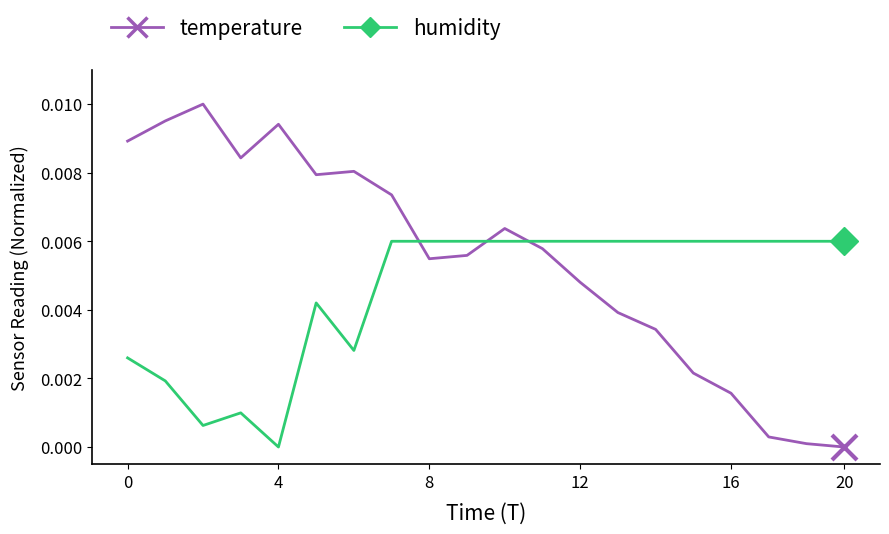

List the series in order of their overall mean, lowest first.

humidity, temperature